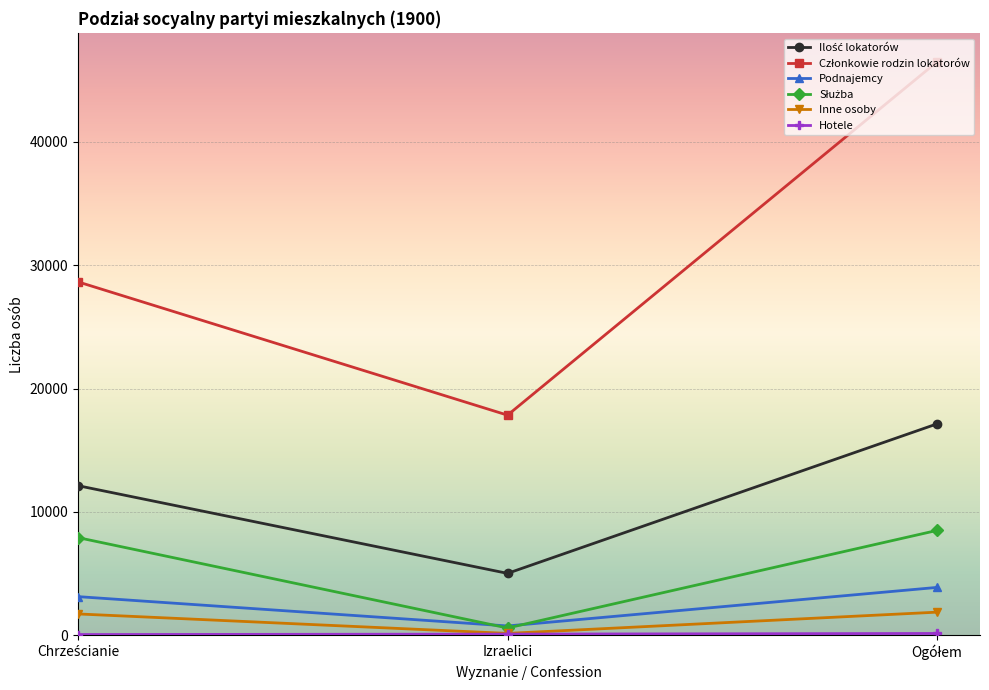

What is the maximum value shown in the chart?

46486